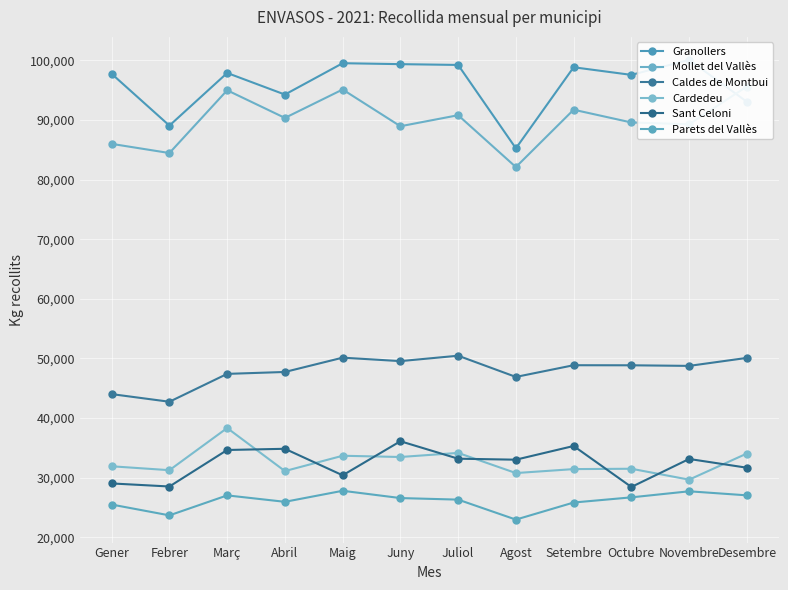

At which category does the chart reach its peak across all series?

Novembre